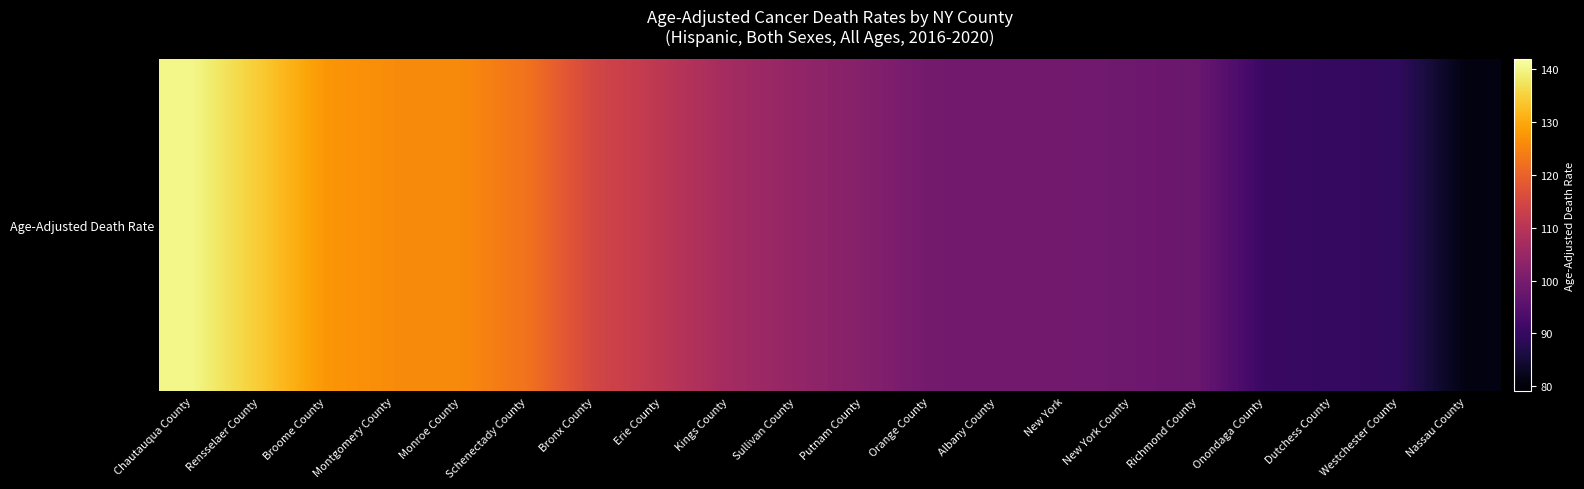

How many values are below 104?

10